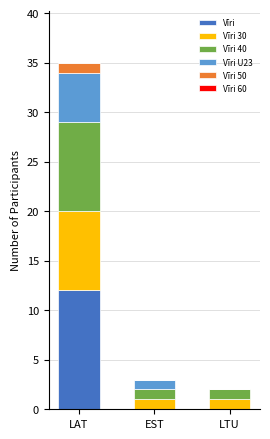

Reading right to left, what are the values for Vīri?

LTU=0	EST=0	LAT=12